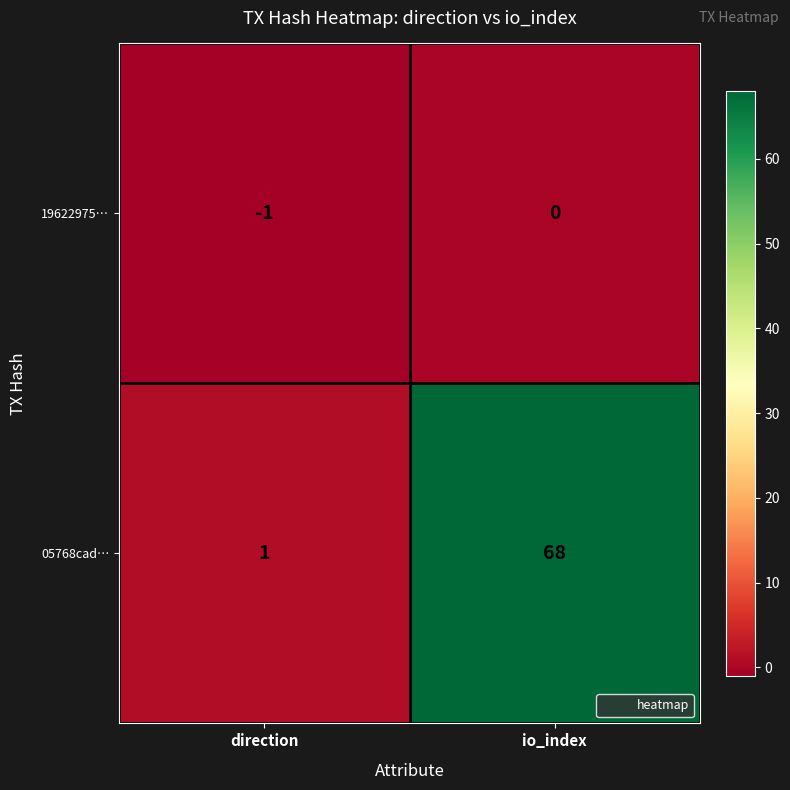

List the series in order of their peak value, highest first.

05768cad…, 19622975…